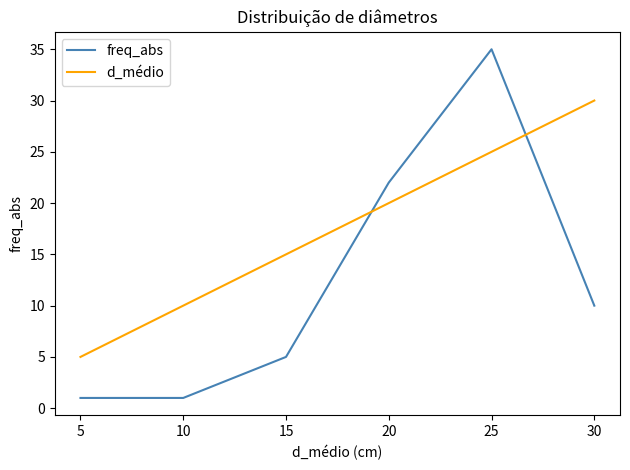

What is the total value across all series at 5?

6